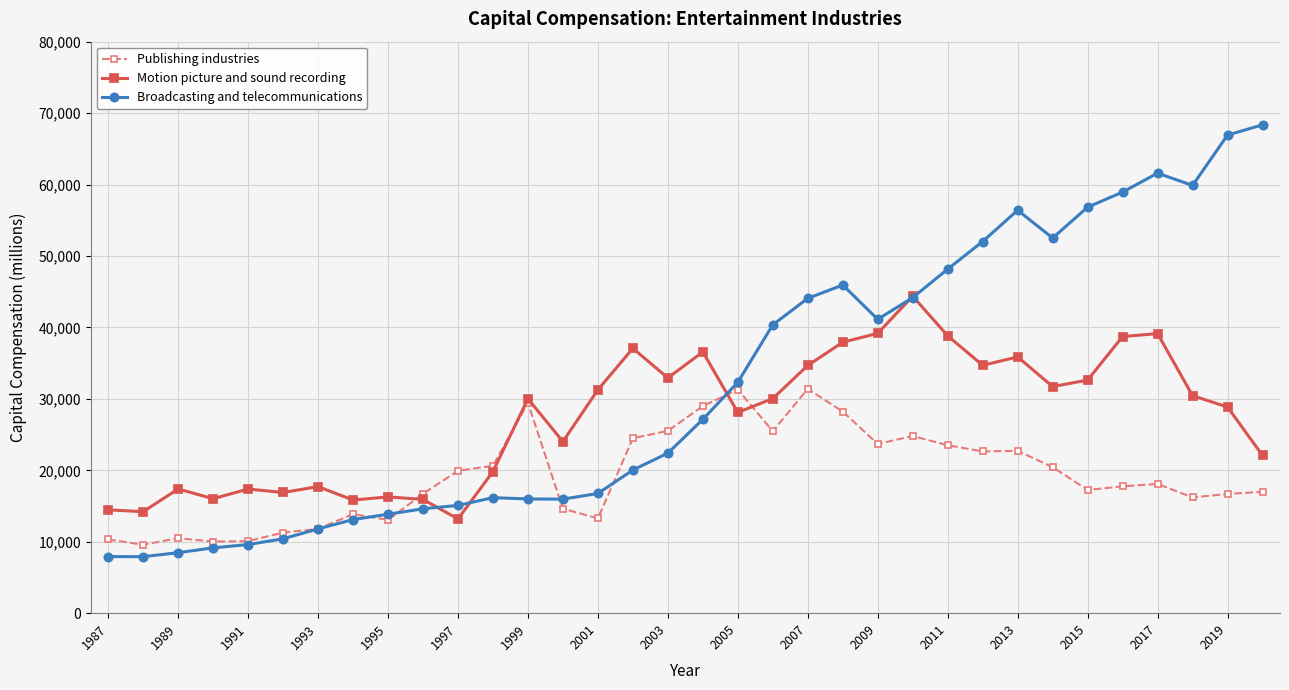

Which series has the largest total across all categories?

Broadcasting and telecommunications